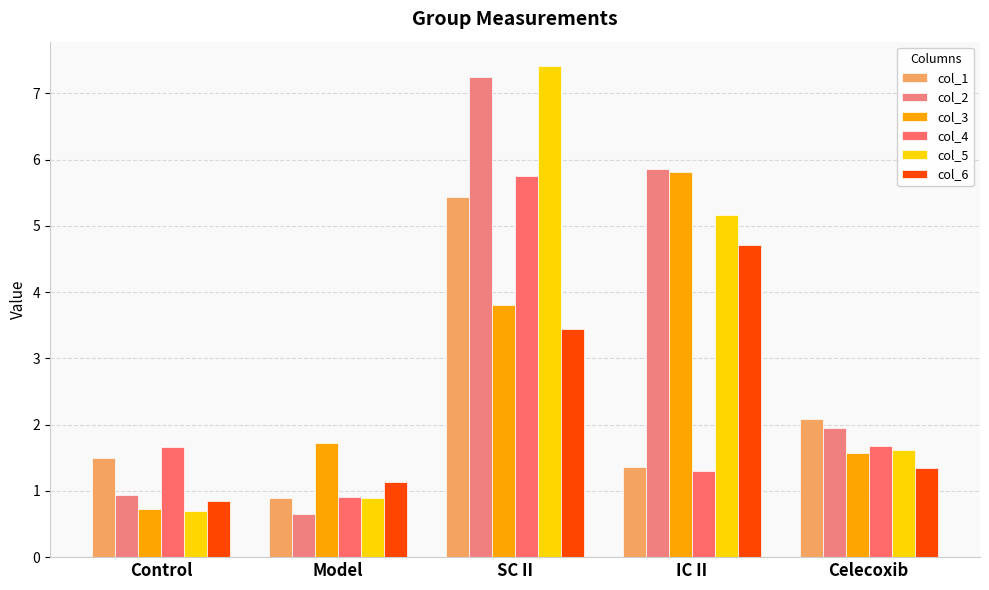

What is the difference between the maximum and minimum values in the col_2 series?

6.6